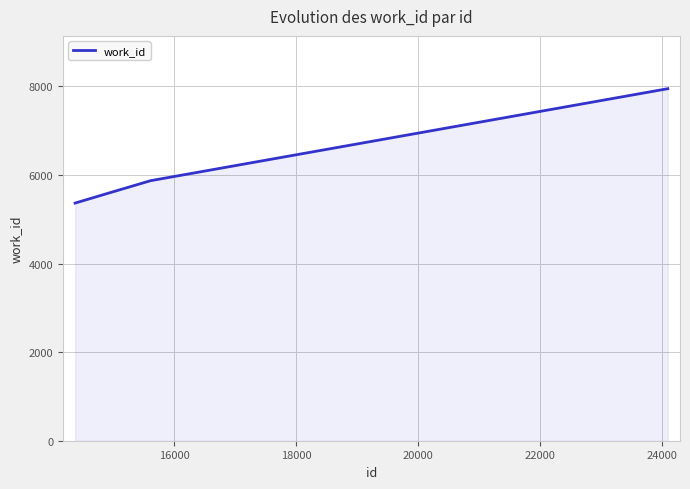

How many lines are shown in the chart?

1